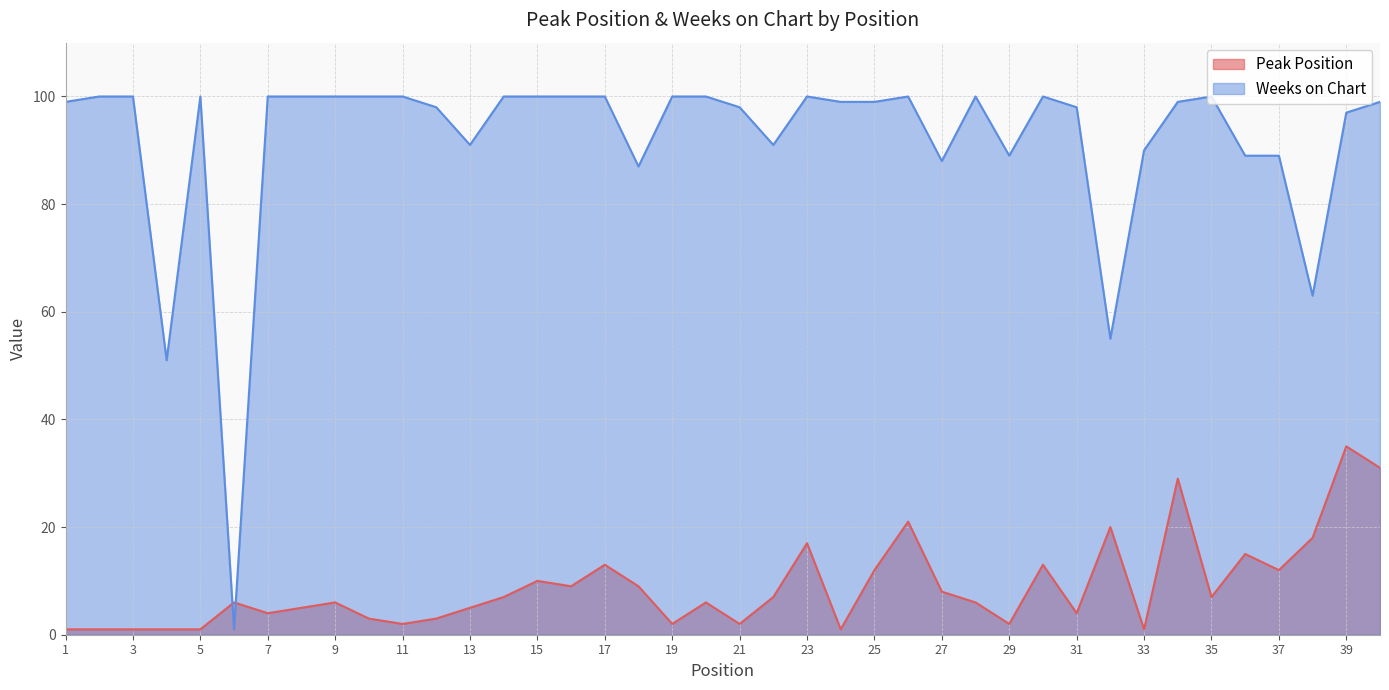

How many lines are shown in the chart?

2